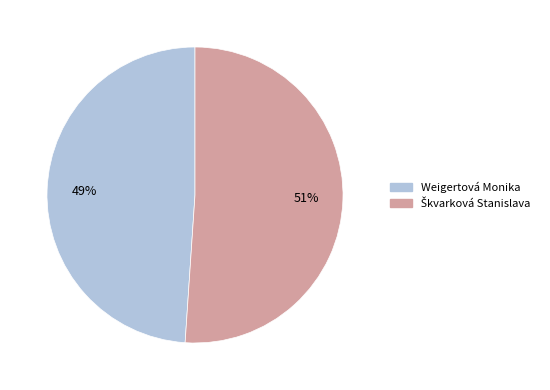

True or false: Weigertová Monika accounts for 49% of the total.

True